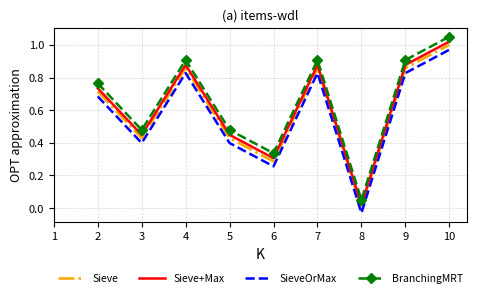

What is the approximate value of Sieve at 9?

0.9